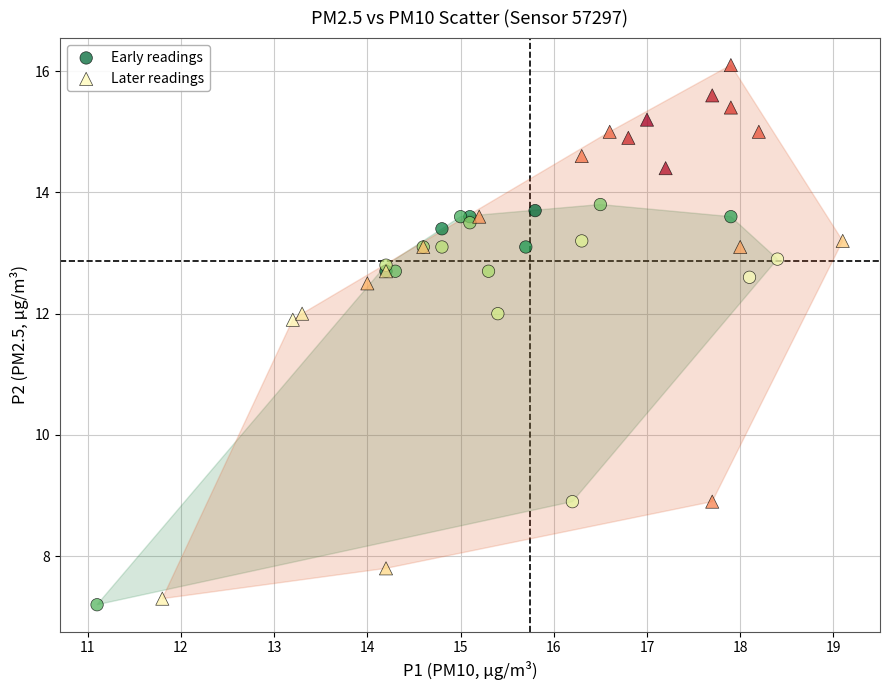

Which series contains the highest Y value?

Later readings